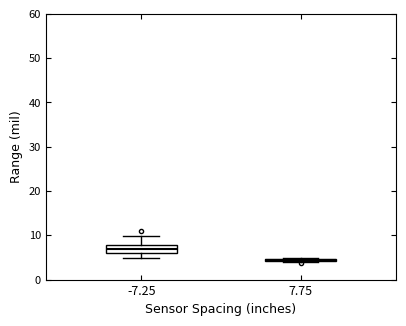

Reading left to right, transcribe this box plot: for each box, give where its median line is, the range the box spans, and where its two whiskers end, as read against the y-axis. The values are not printed on the chart, so give them approximately, as read against the axis.

-7.25: median 7, box 6 to 8, whiskers 5 to 10
7.75: box collapsed to a line at 4, whiskers 4 to 5